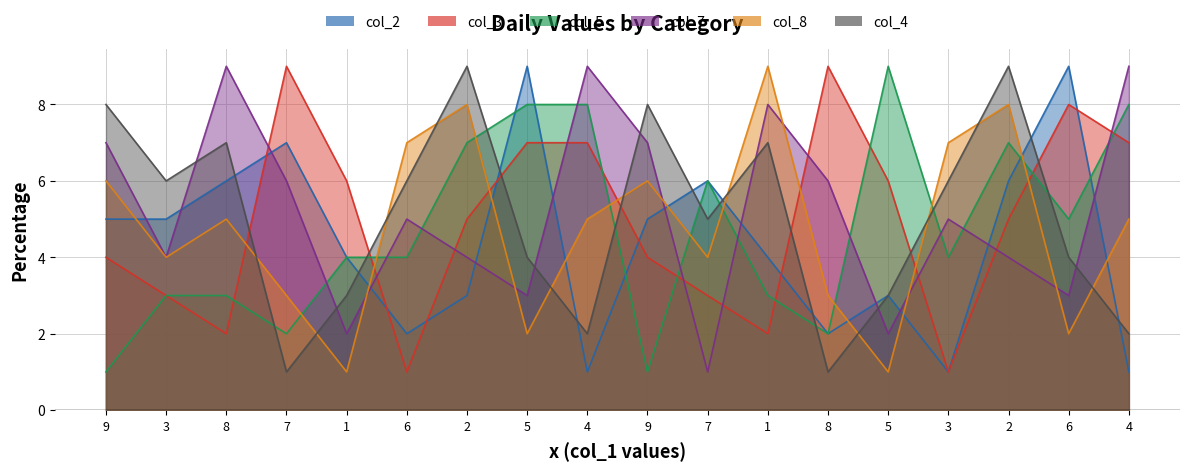

True or false: col_5 has more than 2 points higher than both neighbors.

True